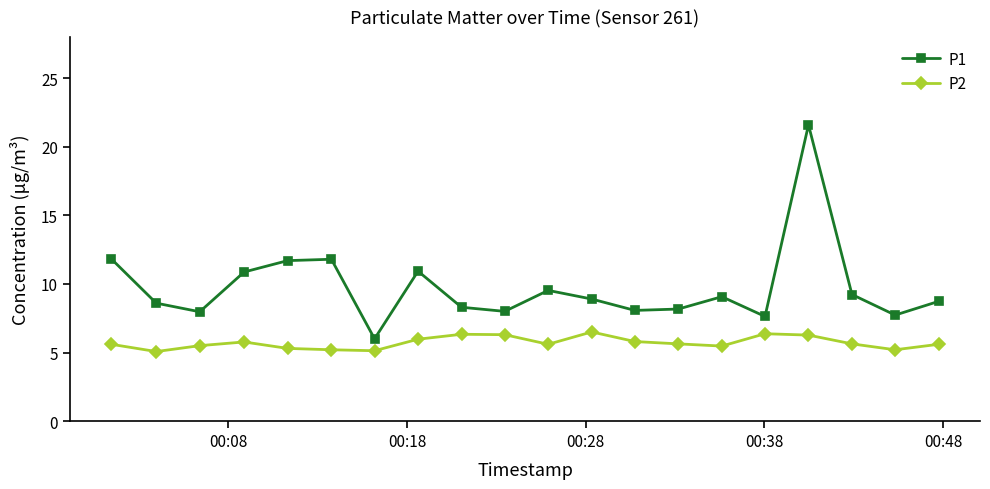

What is the maximum value shown in the chart?

21.6